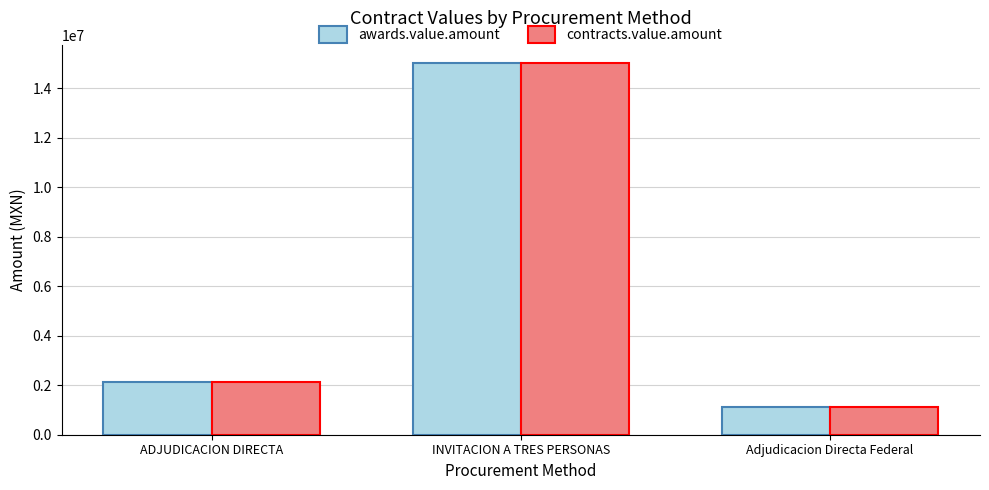

The value of awards.value.amount at ADJUDICACION DIRECTA is 2127500.0. True or false?

True